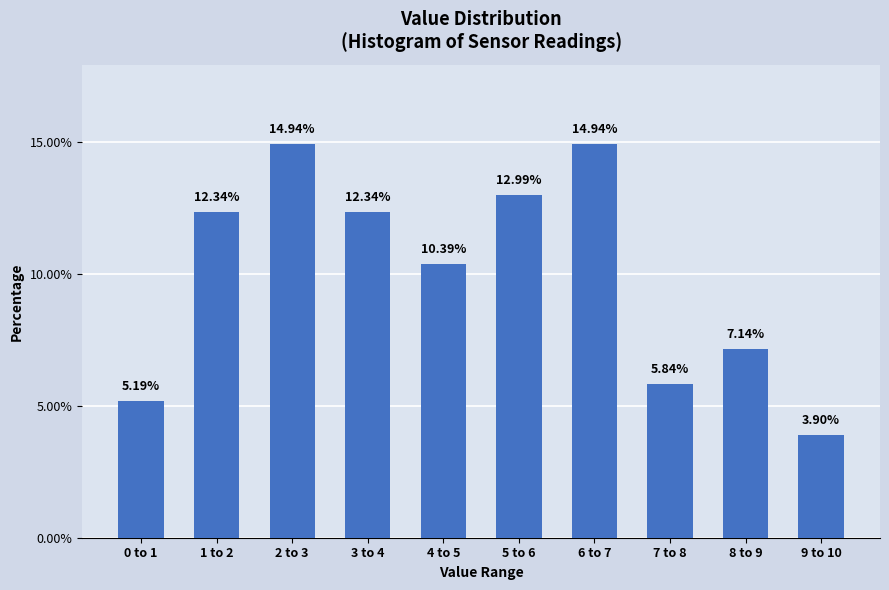

What is the difference between the maximum and minimum values?

11.0